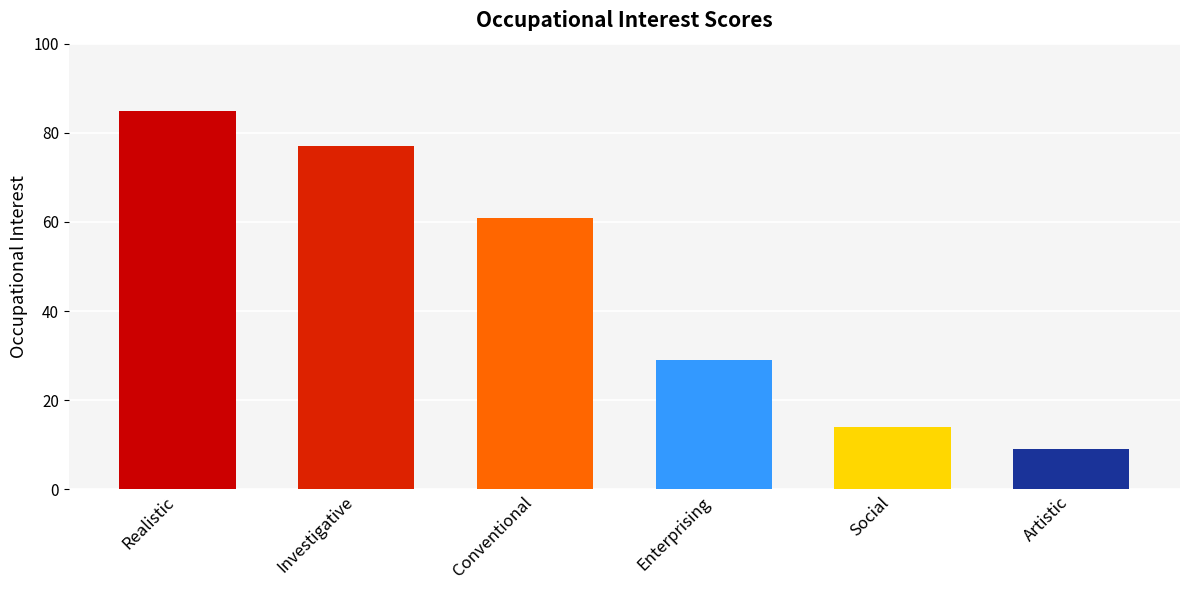

What value does the data have at Investigative, to the nearest 5?

75